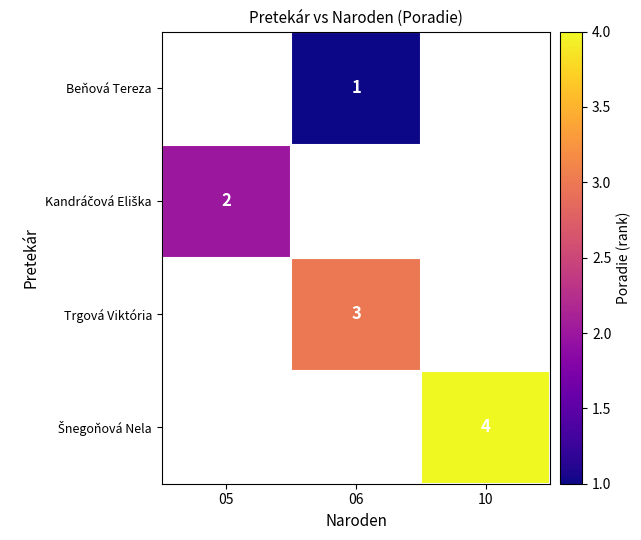

How many series are shown in this chart?

4